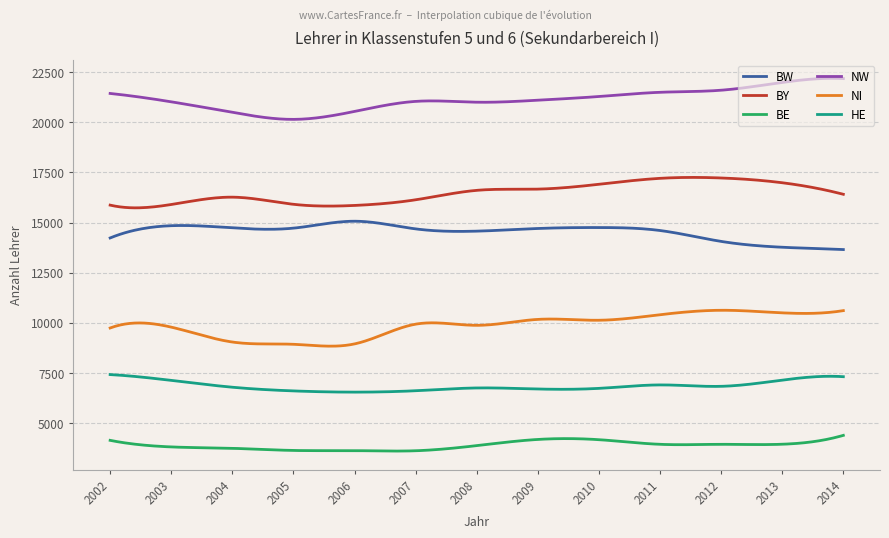

Is this an area chart (filled region under the line)?

No